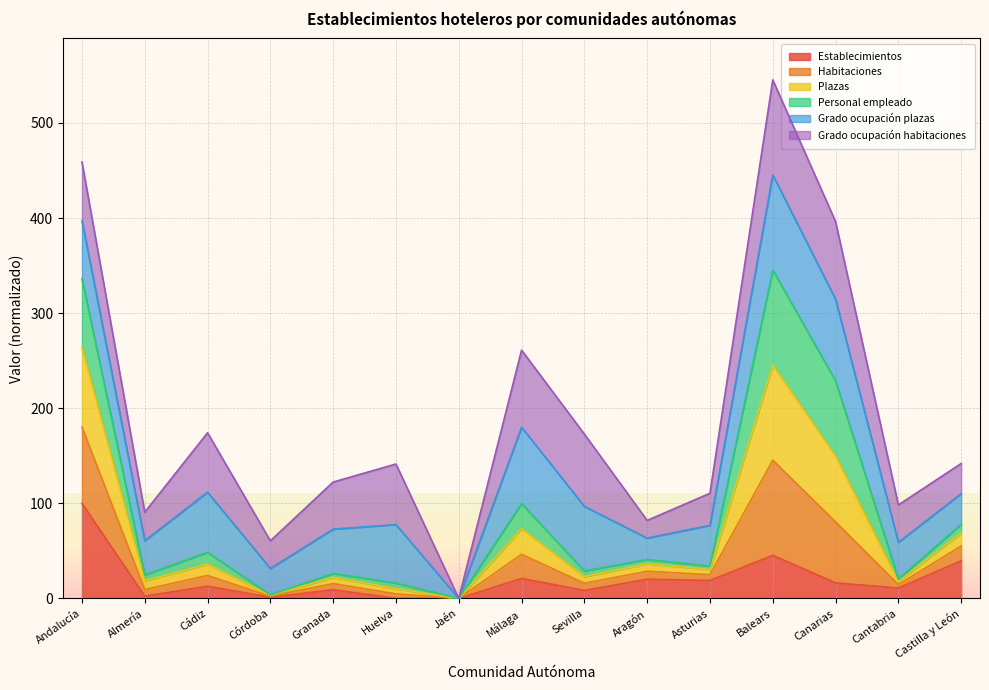

What is the total value across all series at Balears?

545.3